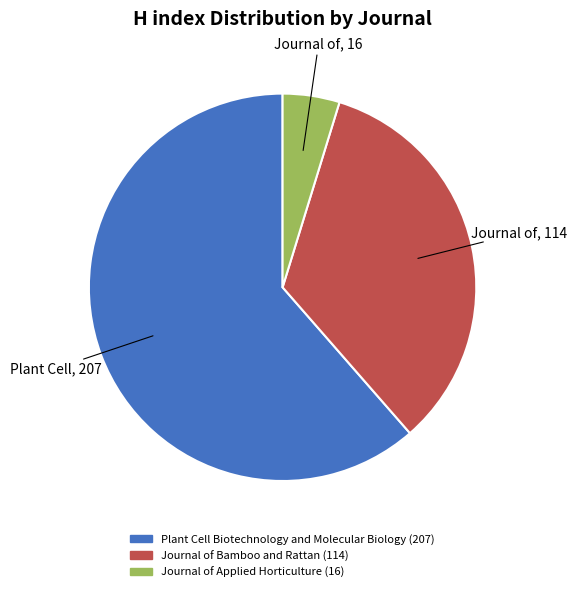

Is the sum of Plant Cell Biotechnology and Molecular Biology and Journal of Bamboo and Rattan greater than half?

Yes